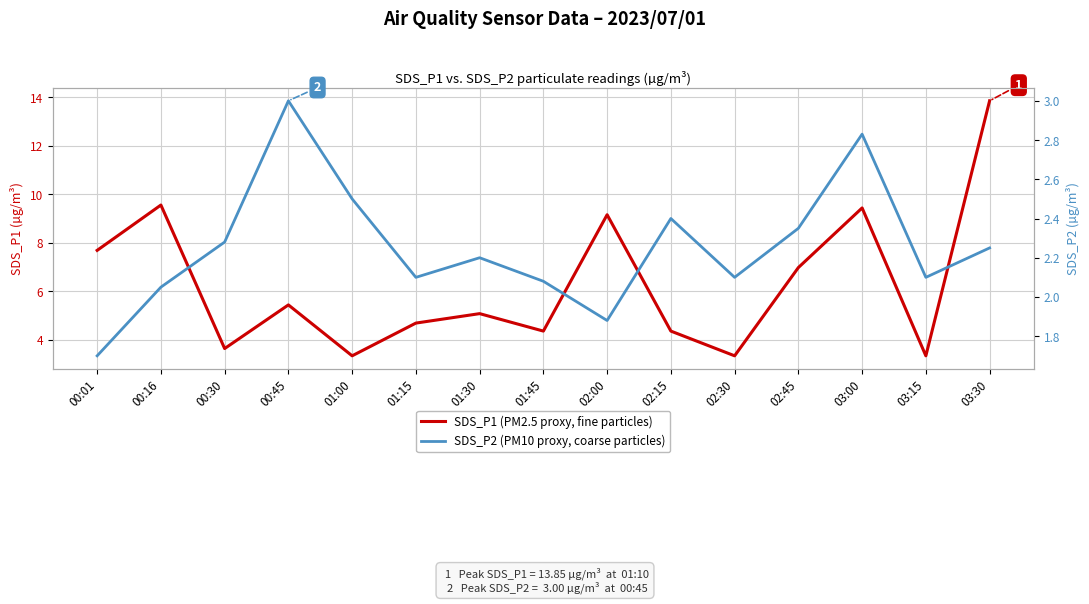

True or false: SDS_P2 (PM10 proxy, coarse particles) and SDS_P1 (PM2.5 proxy, fine particles) intersect in this chart.

False